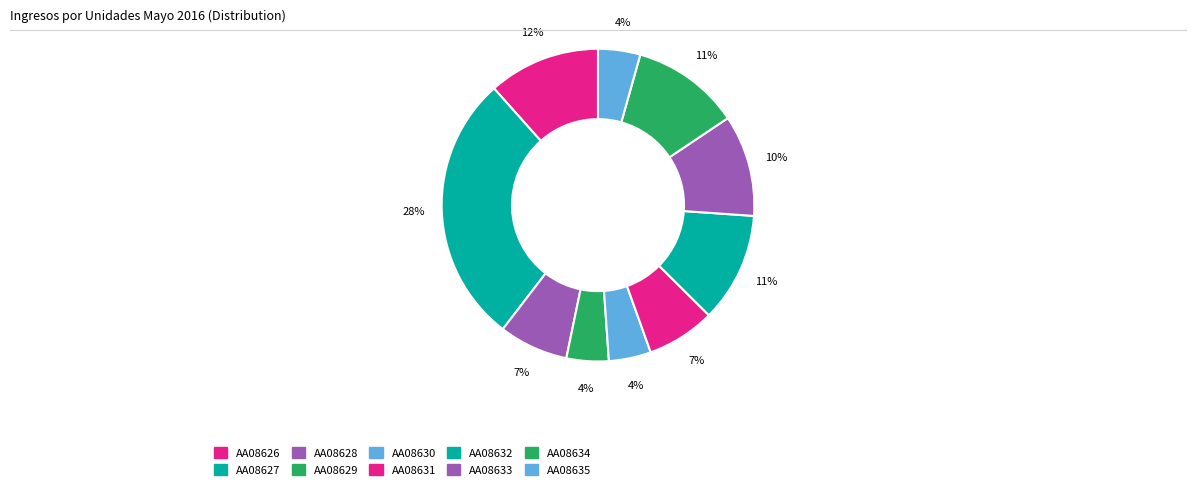

Count the number of slices in the pie.

10